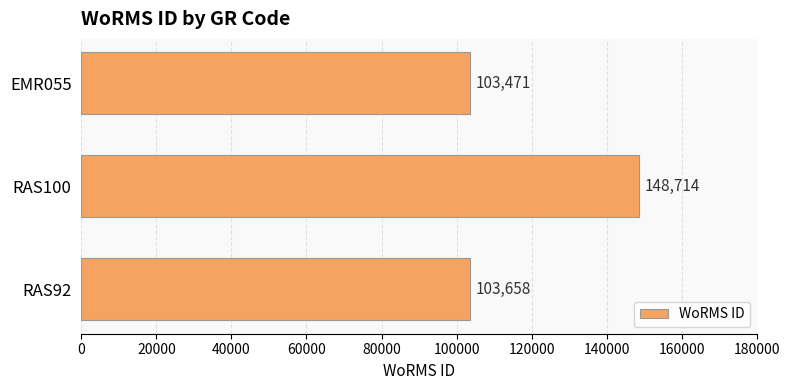

Reading top to bottom, extract all data points from this chart.

103471	148714	103658